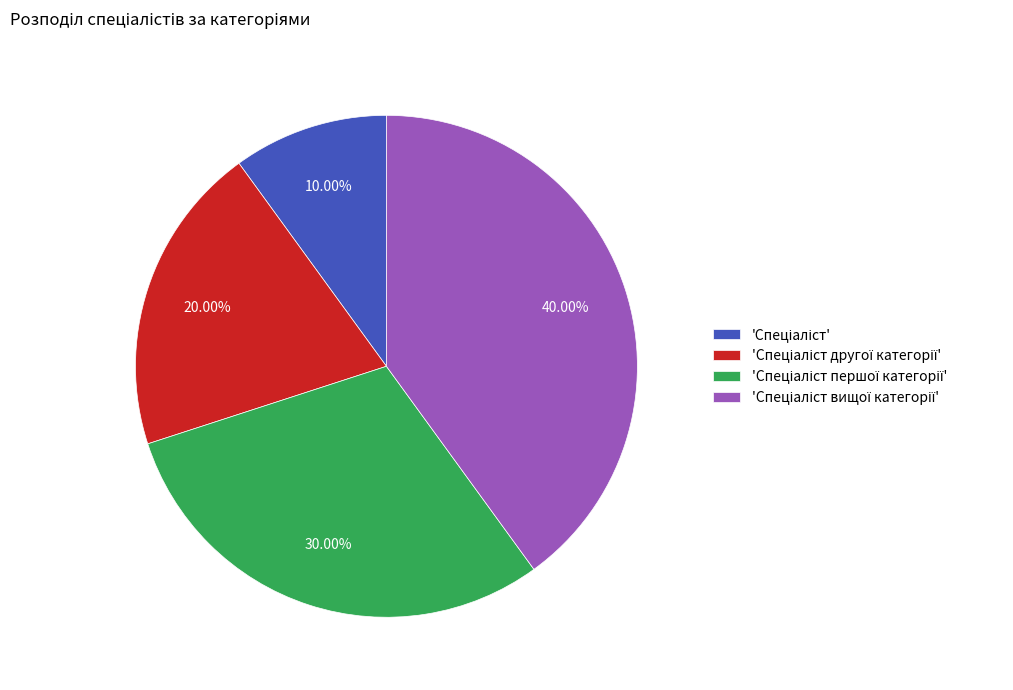

Is there a majority slice in this chart?

No